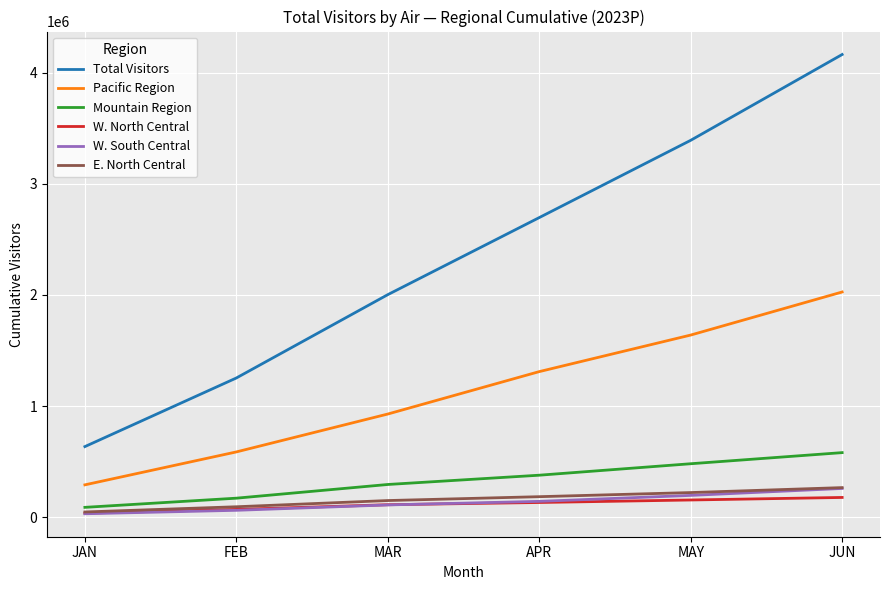

What is the total value across all series at MAR?

3606069.0